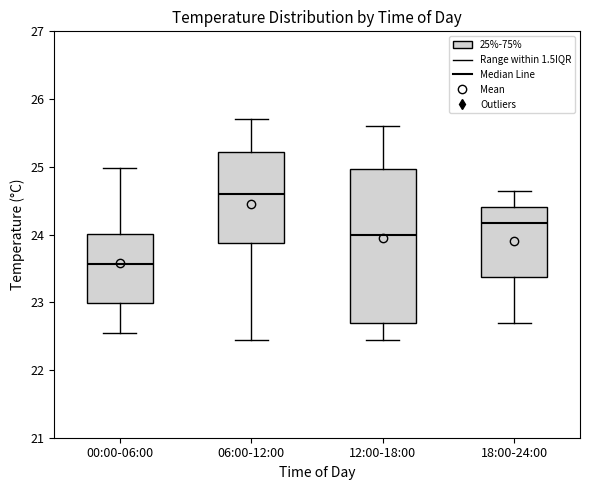

Reading left to right, read every box against the y-axis: the position of its median line, the range the box covers, and the ends of its whiskers. The values are not printed on the chart, so give them approximately, as read against the axis.

00:00-06:00: median 23.6, box 23.0 to 24.0, whiskers 22.5 to 25.0
06:00-12:00: median 24.6, box 23.9 to 25.2, whiskers 22.5 to 25.7
12:00-18:00: median 24.0, box 22.7 to 25.0, whiskers 22.5 to 25.6
18:00-24:00: median 24.2, box 23.4 to 24.4, whiskers 22.7 to 24.7